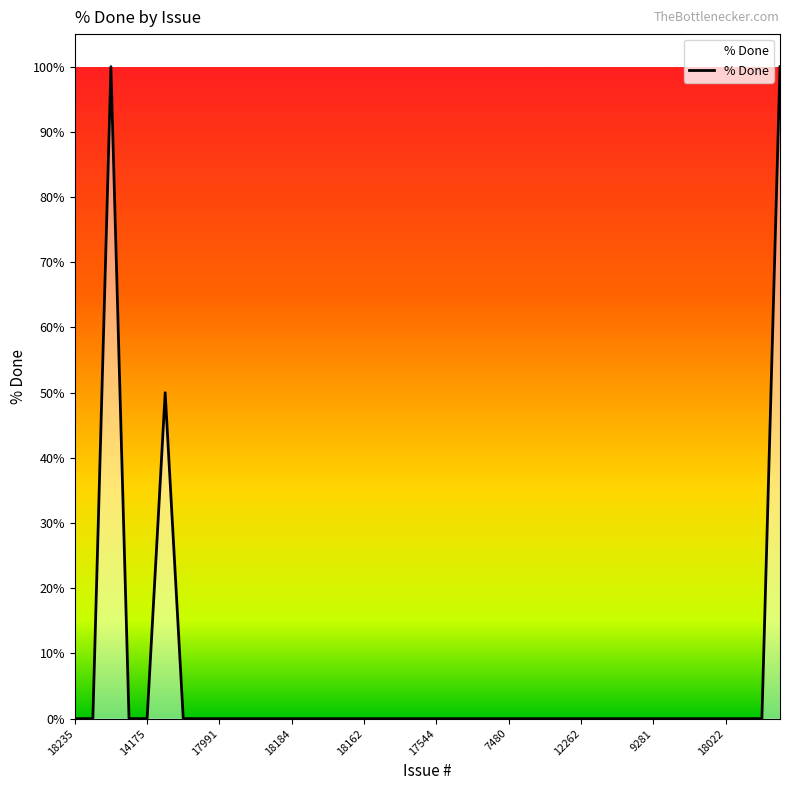

What is the difference between the maximum and minimum values?

100